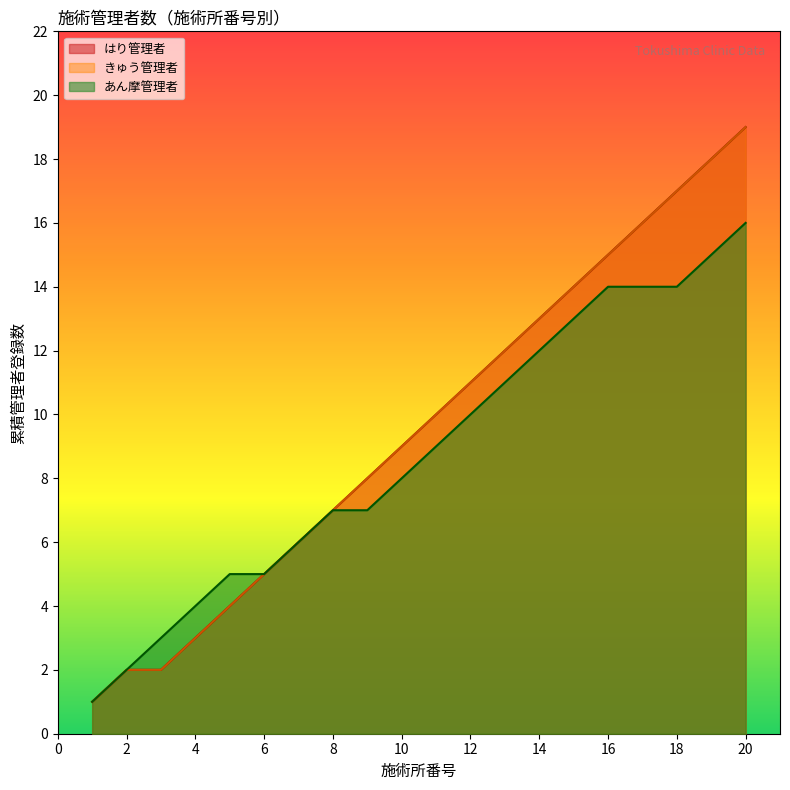

What is the lowest value of the きゅう管理者 series?

1